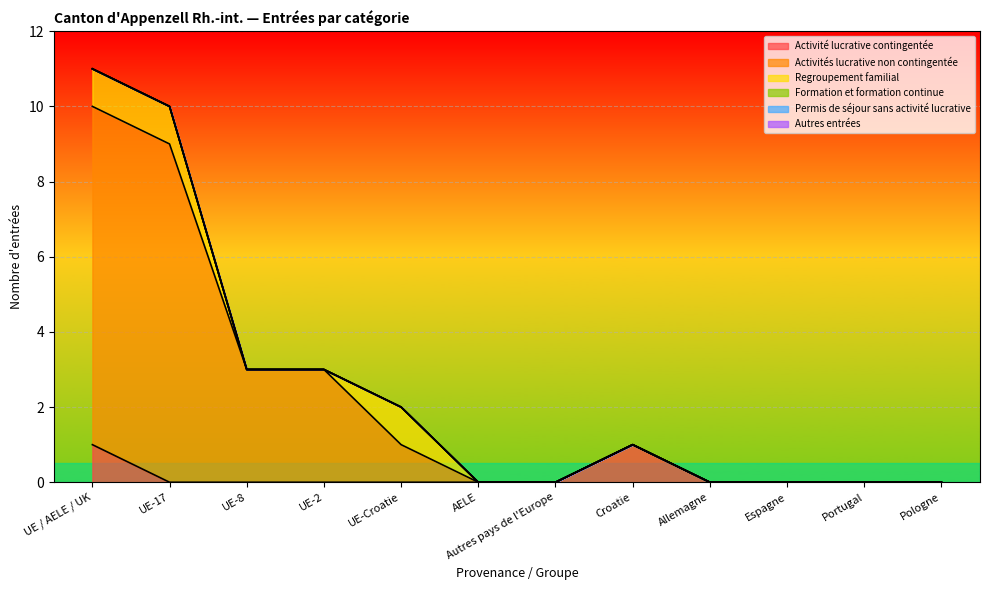

At which category is the sum across all series the highest?

UE / AELE / UK